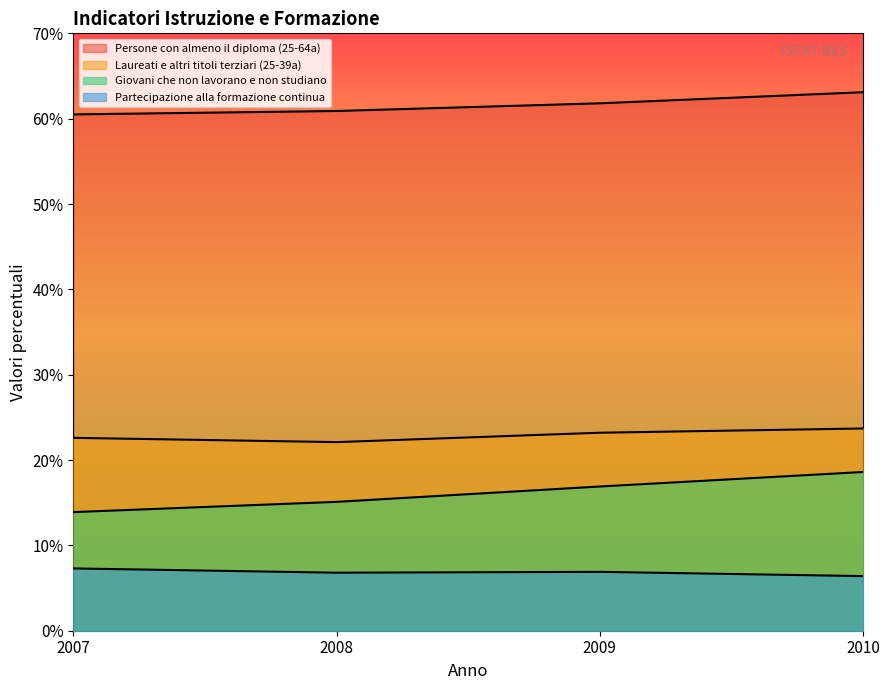

Reading left to right, what are all the values shown in this chart?

Persone con almeno il diploma (25-64a): 60.5	60.9	61.8	63.1
Laureati e altri titoli terziari (25-39a): 22.6	22.1	23.2	23.7
Giovani che non lavorano e non studiano: 13.9	15.1	16.9	18.6
Partecipazione alla formazione continua: 7.3	6.8	6.9	6.4